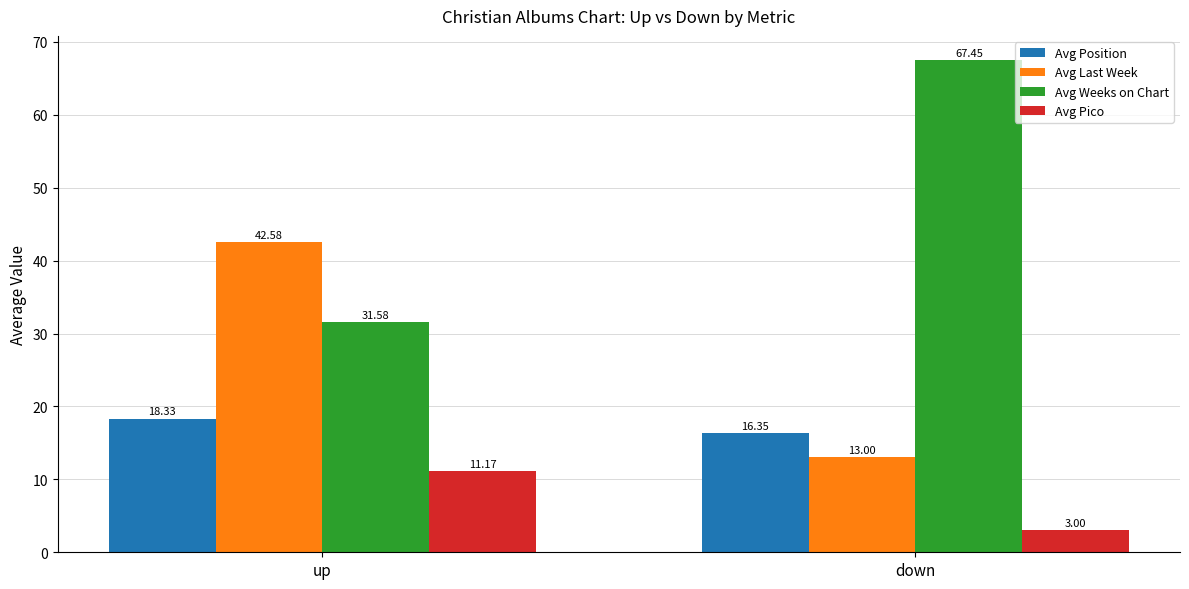

What is the sum of the Avg Pico values at down and up?

14.2